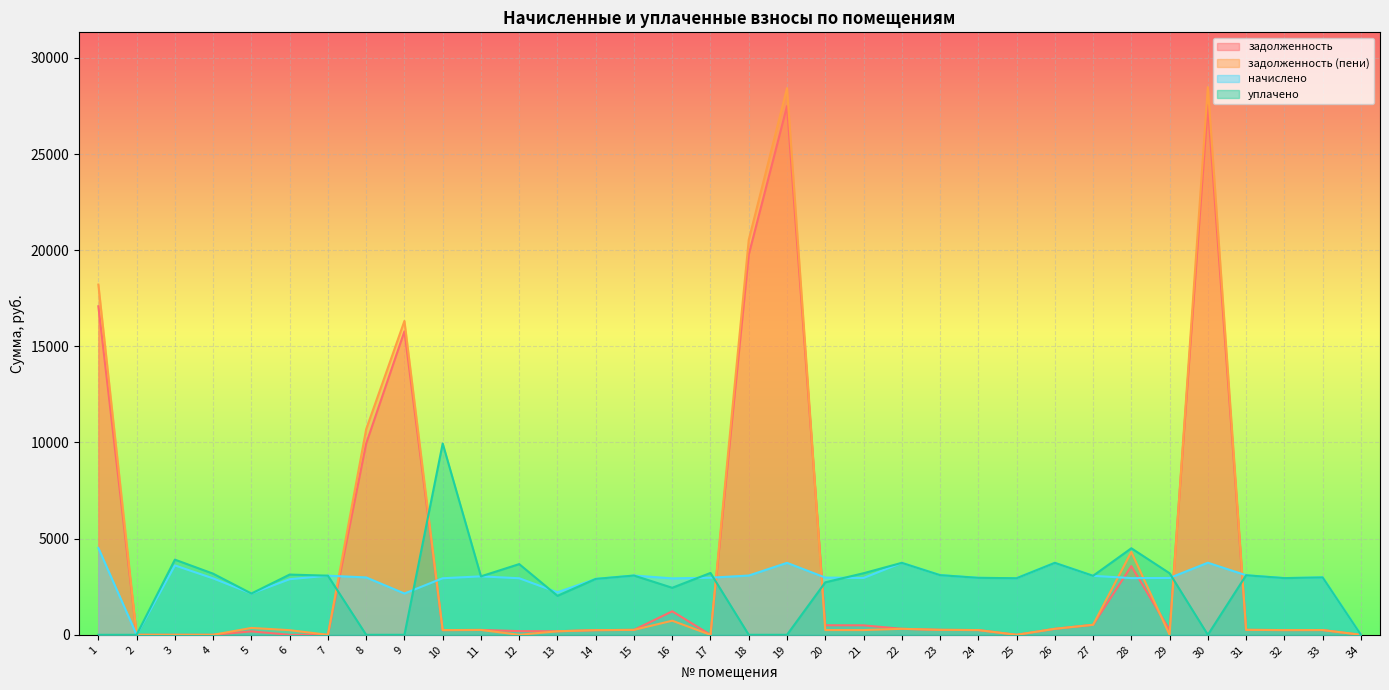

At which label is задолженность closest to 13770?

9